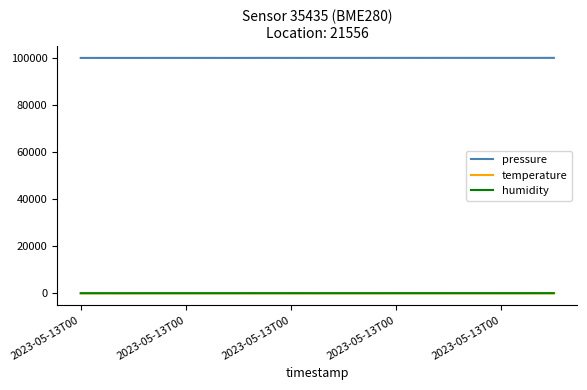

What is the greatest value displayed?

100180.0